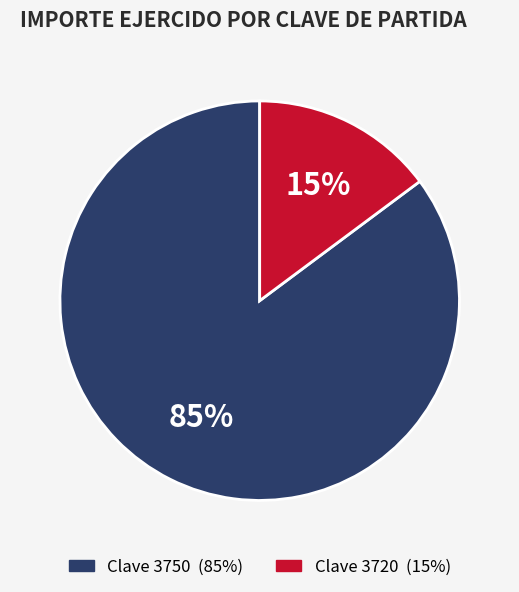

Is there a majority slice in this chart?

Yes